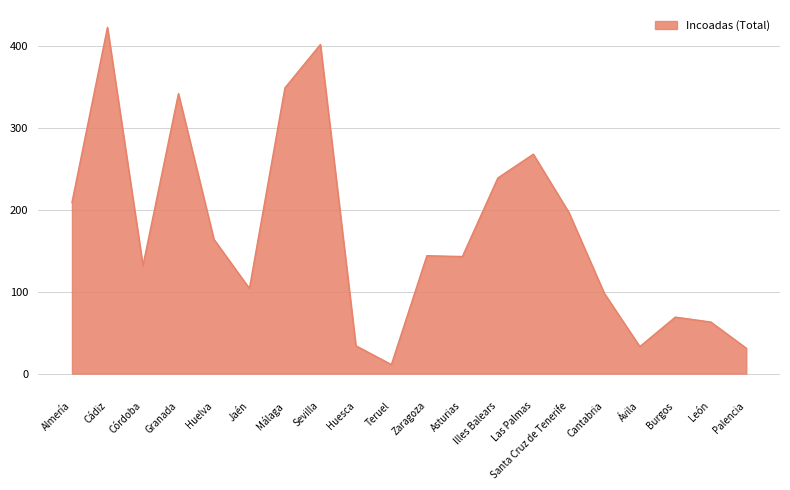

At which label is the value closest to 217?

Almería